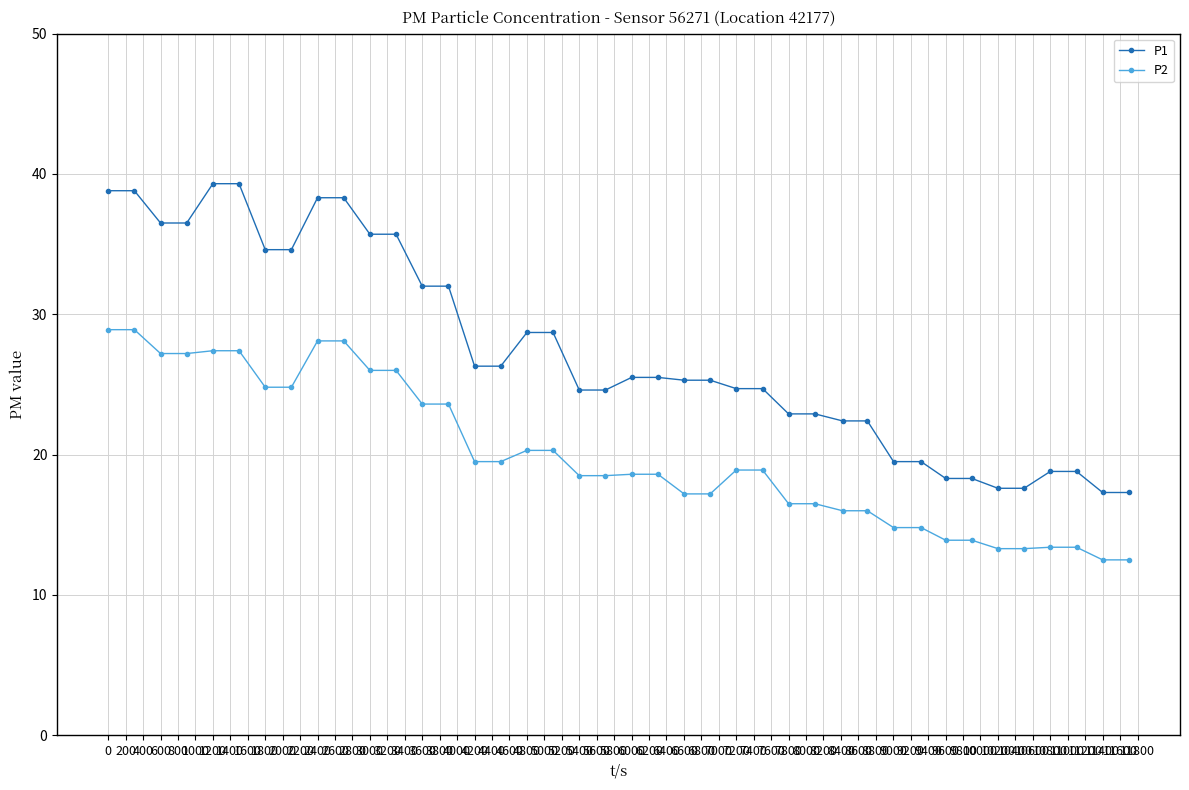

What is the average value of the P2 series?

20.0